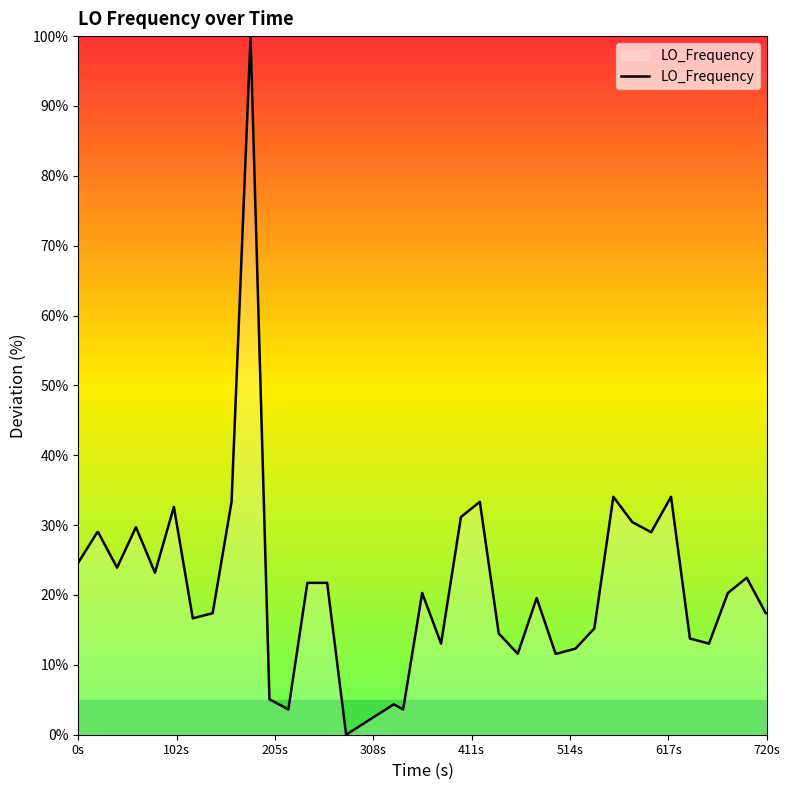

Count the number of categories in the chart.

40